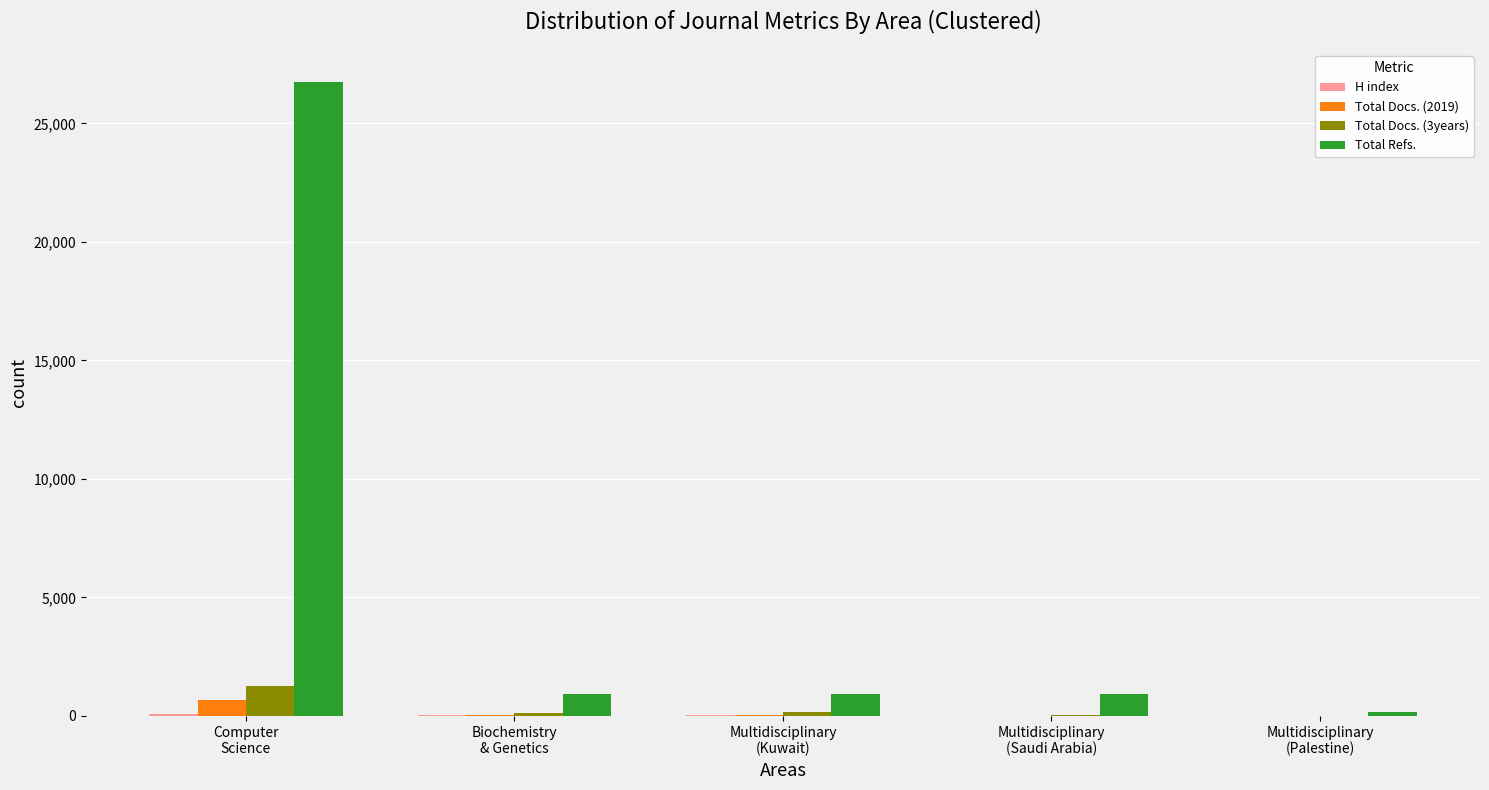

How many groups of bars are there?

5